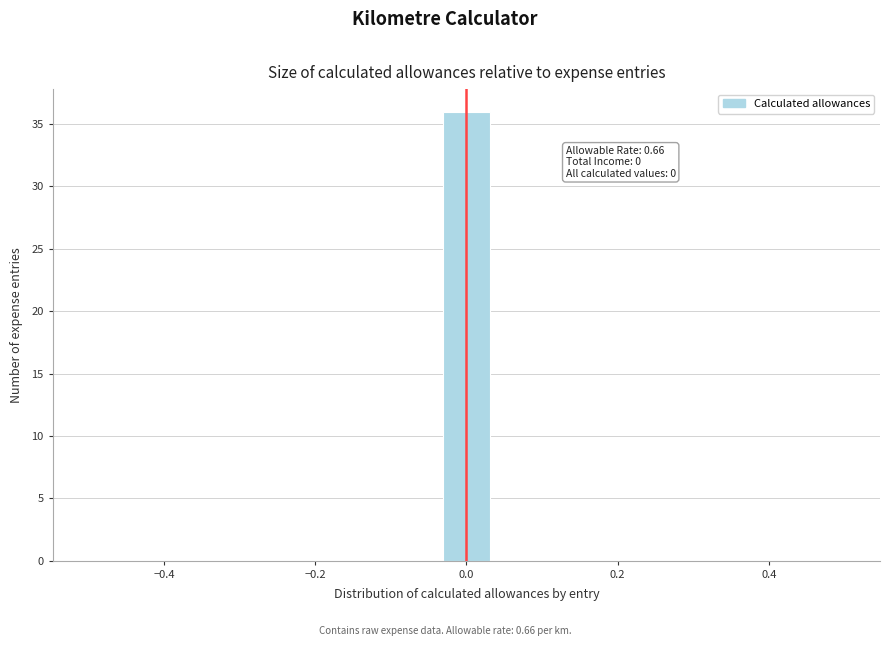

Around what value on the x-axis is the tallest bar? Give the approximate position of its centre, as read against the axis.

0.00